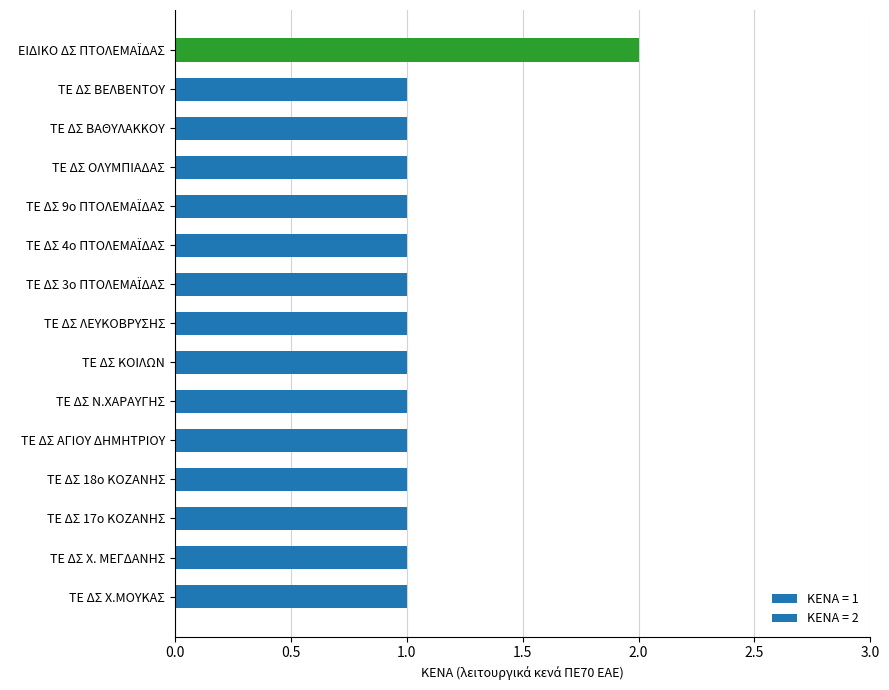

Reading top to bottom, extract all data points from this chart.

2	1	1	1	1	1	1	1	1	1	1	1	1	1	1